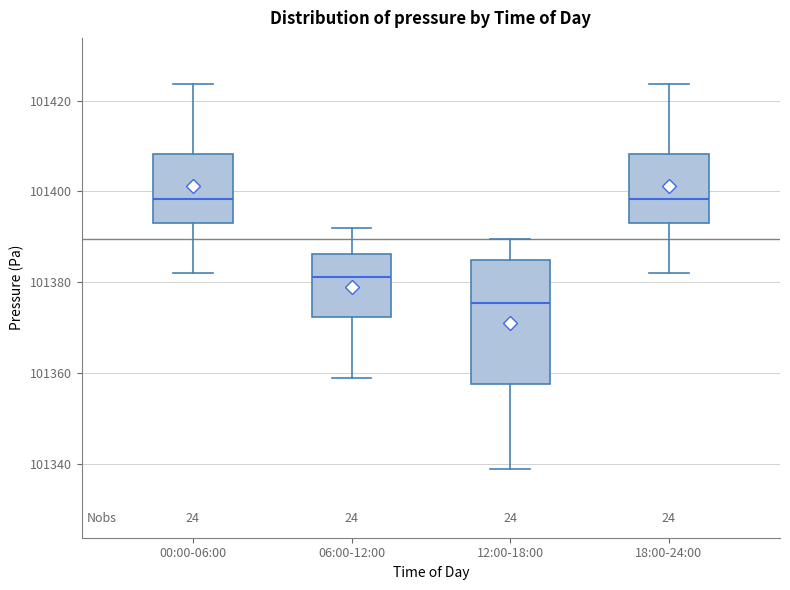

Reading left to right, transcribe this box plot: for each box, give where its median line is, the range the box spans, and where its two whiskers end, as read against the y-axis. The values are not printed on the chart, so give them approximately, as read against the axis.

00:00-06:00: median 101398, box 101394 to 101408, whiskers 101382 to 101424
06:00-12:00: median 101382, box 101372 to 101386, whiskers 101358 to 101392
12:00-18:00: median 101376, box 101358 to 101384, whiskers 101338 to 101390
18:00-24:00: median 101398, box 101394 to 101408, whiskers 101382 to 101424